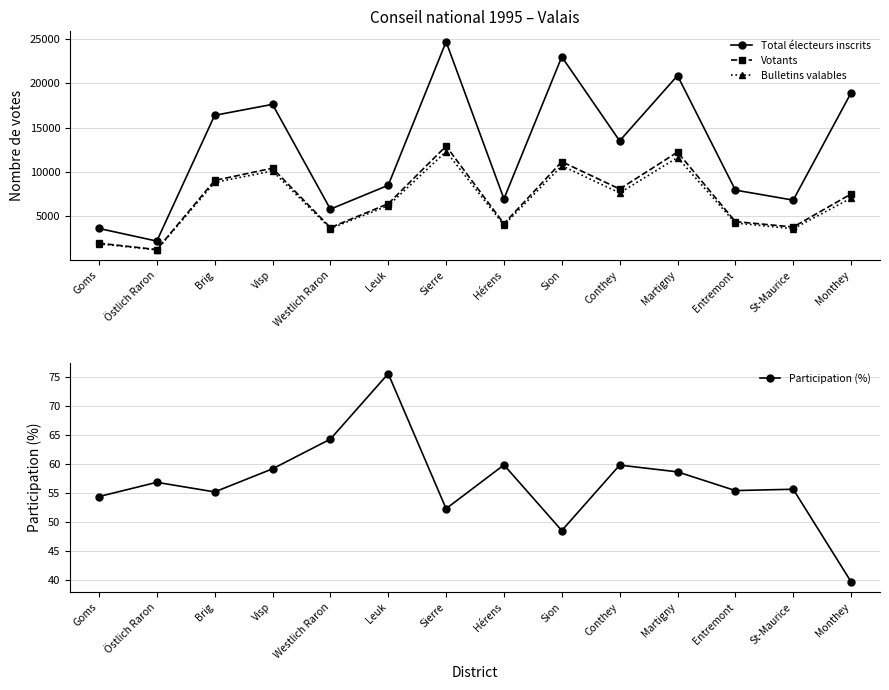

The Votants series shows 3743.0 at Westlich Raron. True or false?

True